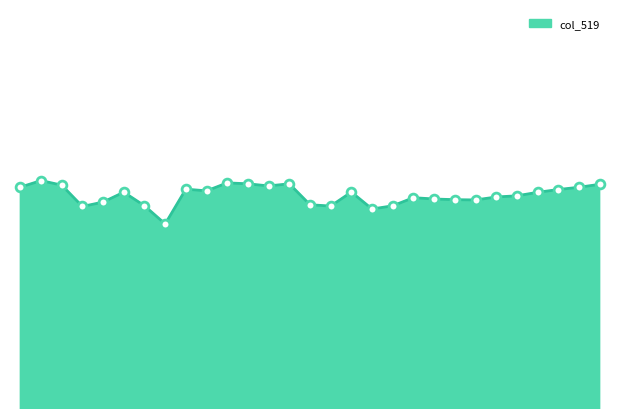

Does the chart have visible grid lines?

No